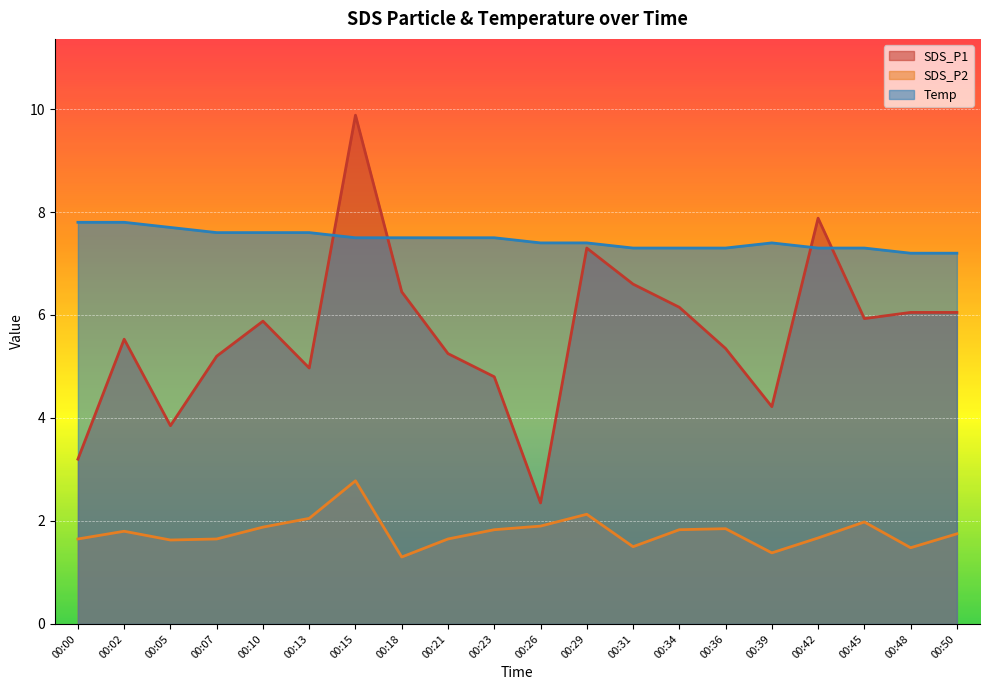

List the series in order of their peak value, lowest first.

SDS_P2, Temp, SDS_P1